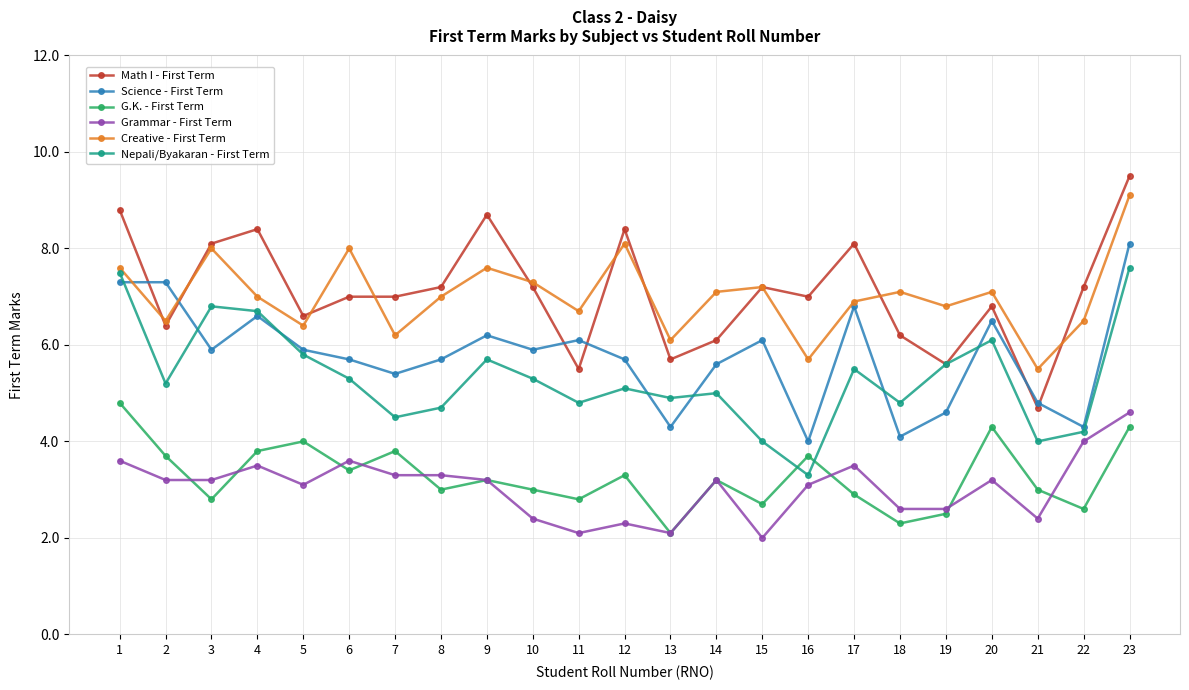

True or false: G.K. - First Term has a value of 4.3 at 23.

True